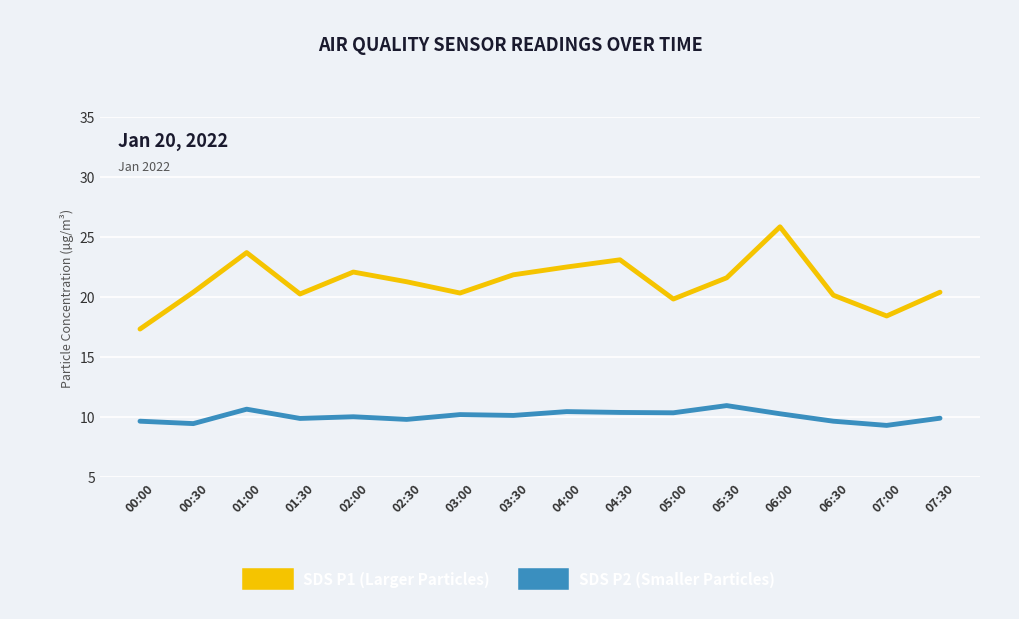

What is the greatest value displayed?

25.9